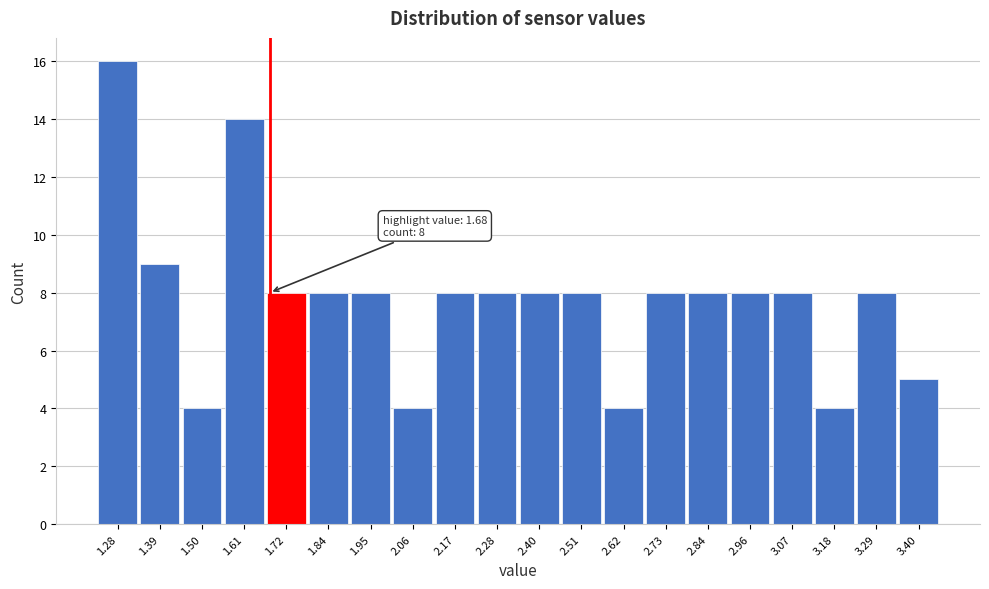

Over which range of the x-axis is the bar tallest?

1.220 to 1.332